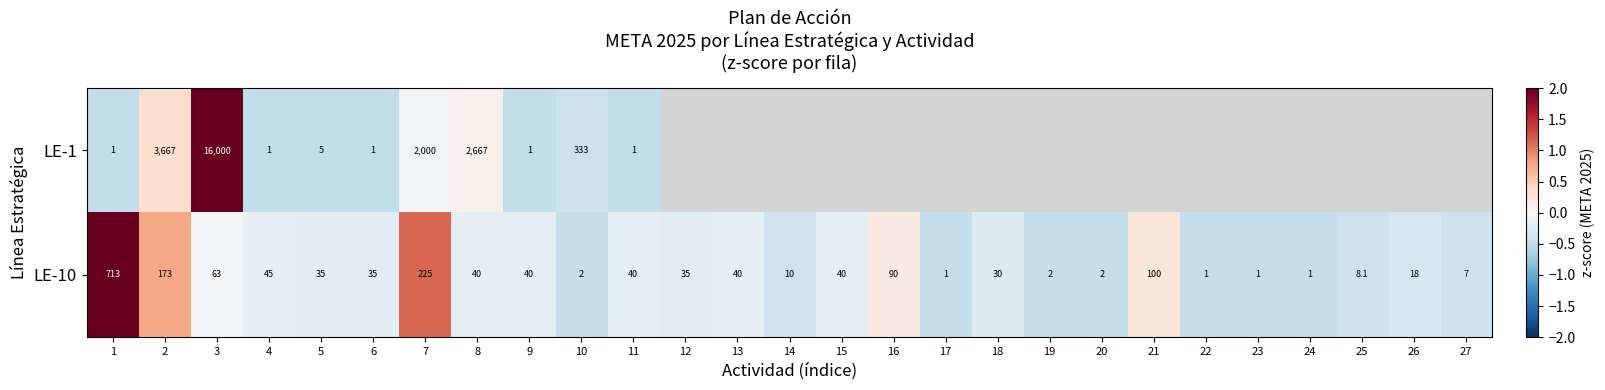

Count the number of data series in this chart.

2